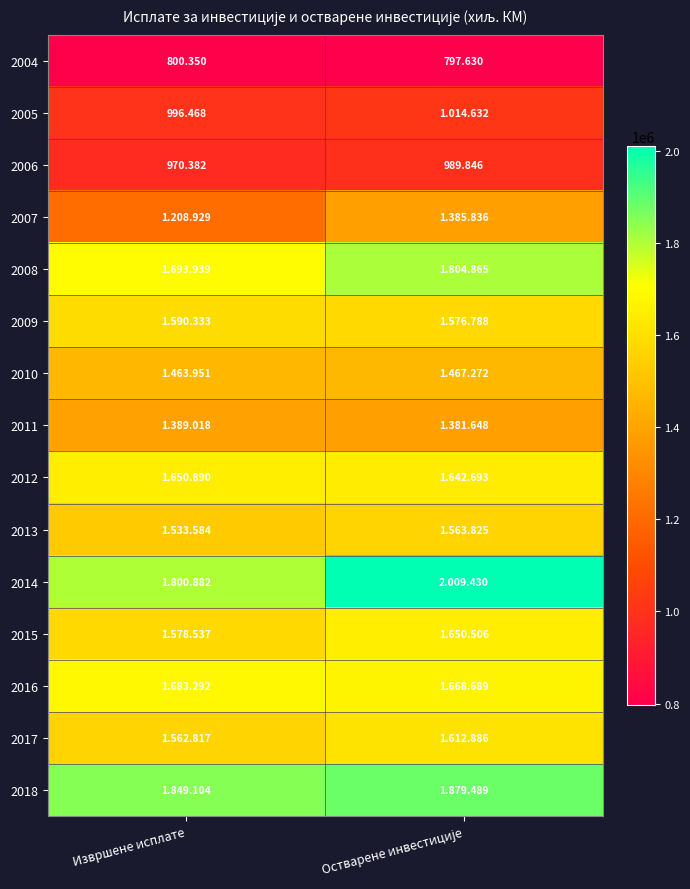

The value of 2010 at Остварене инвестиције is 539289. True or false?

False